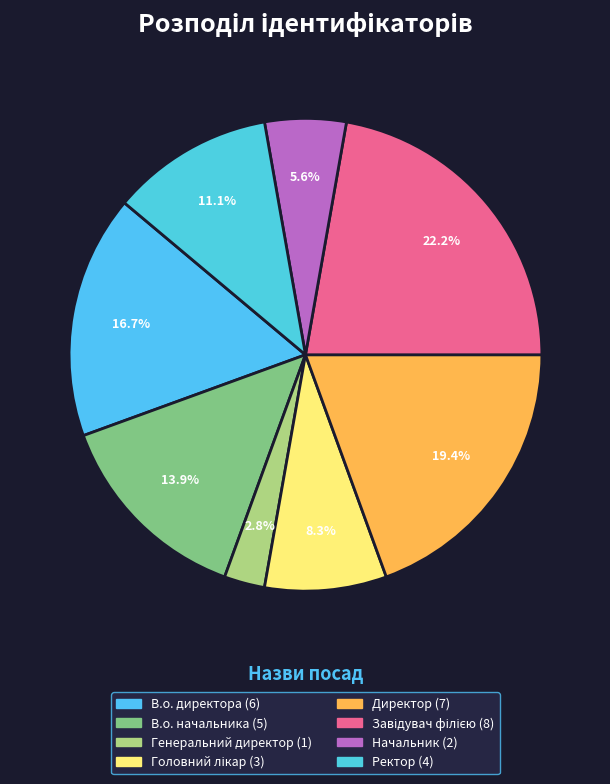

How many slices are in this pie chart?

8